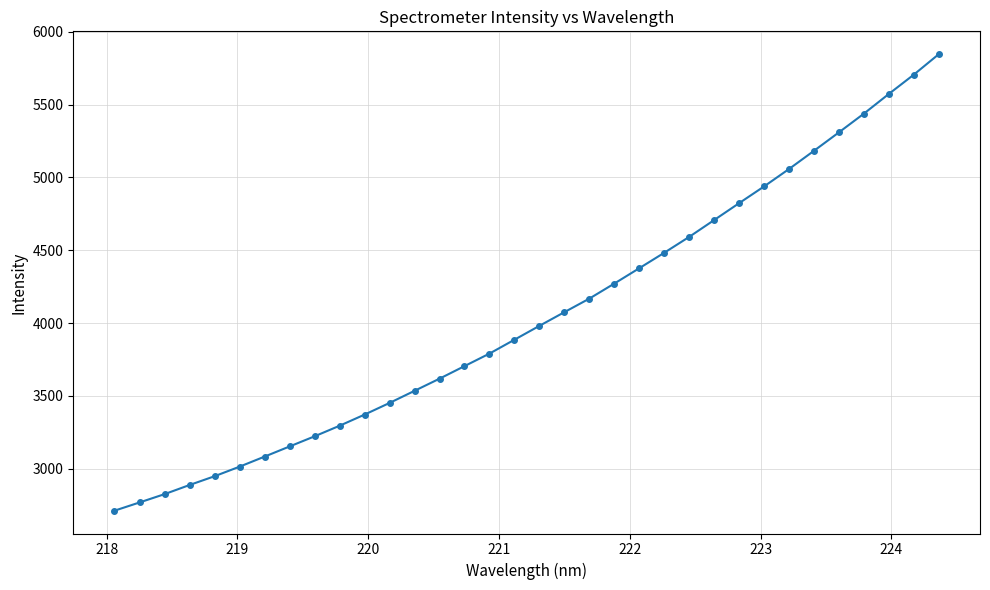

What is the average value?

4052.7